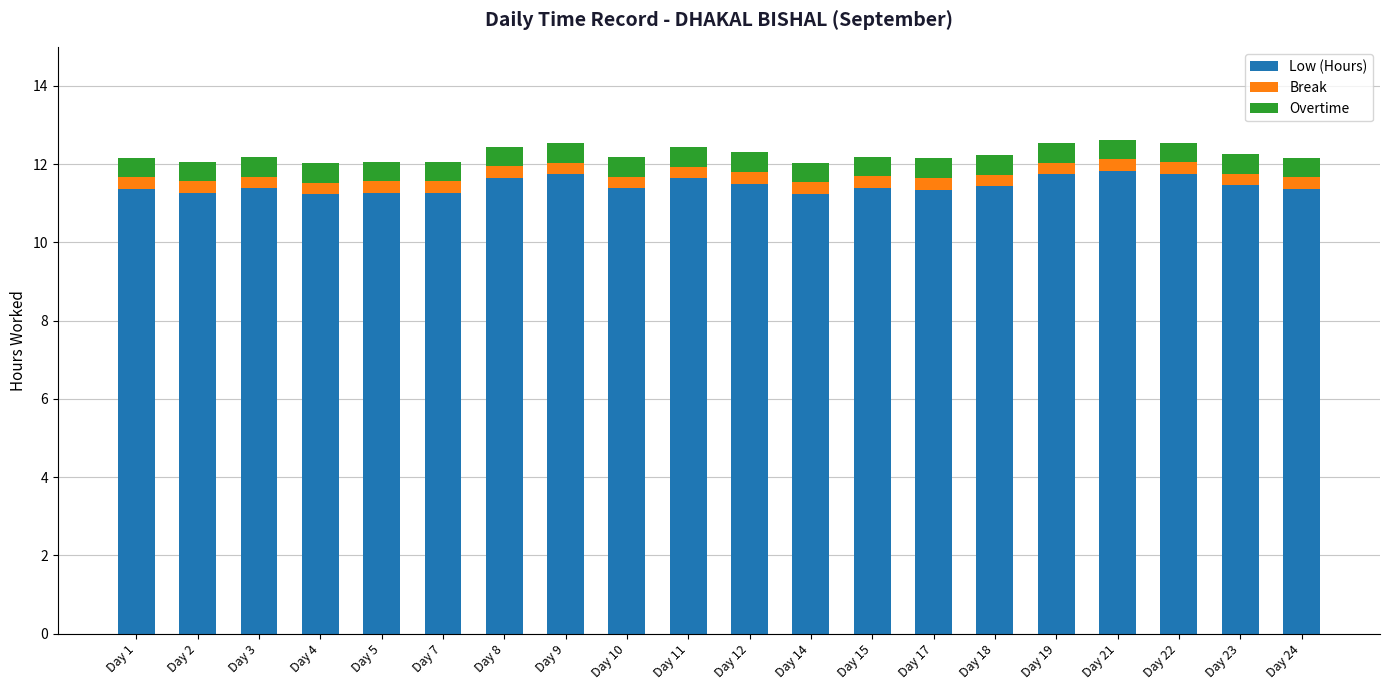

What is the total value across all series at Day 22?

12.6